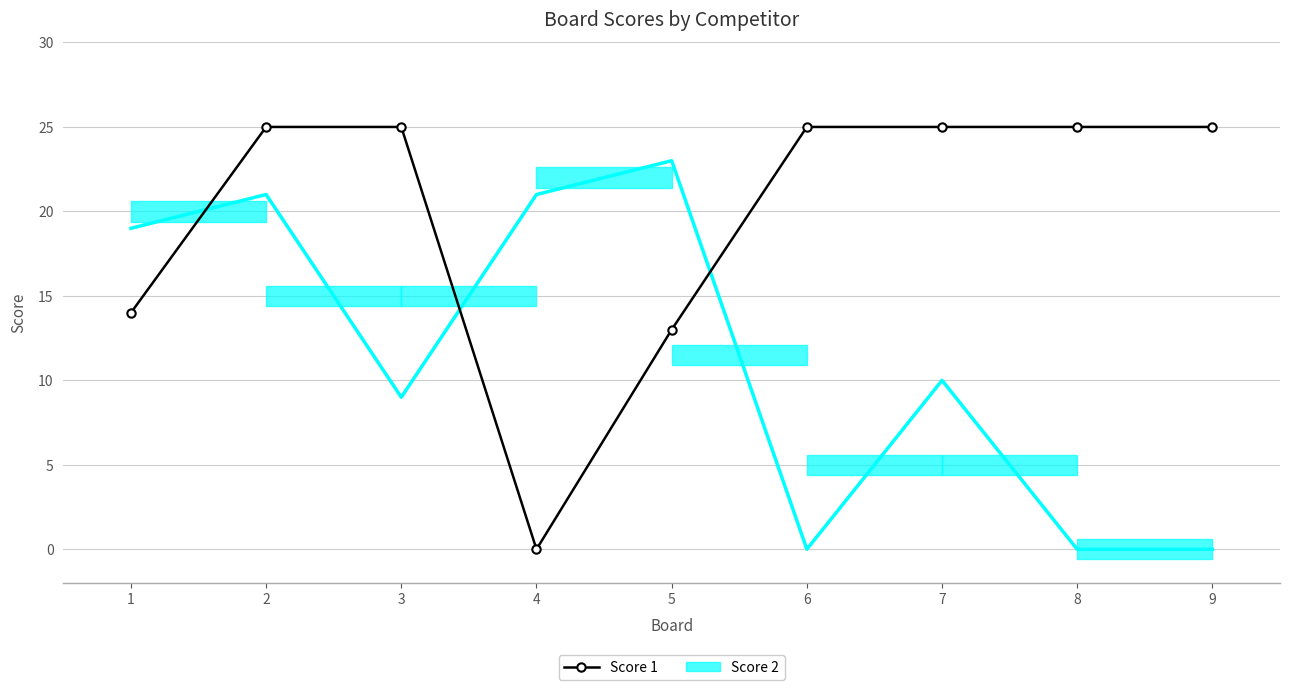

The value of Score 1 at 9 is 25. True or false?

True